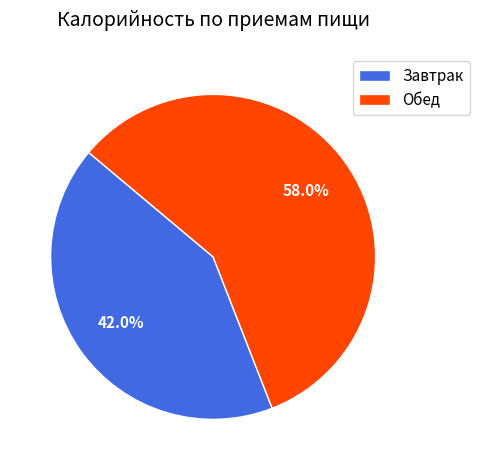

Is the sum of Завтрак and Обед greater than half?

Yes